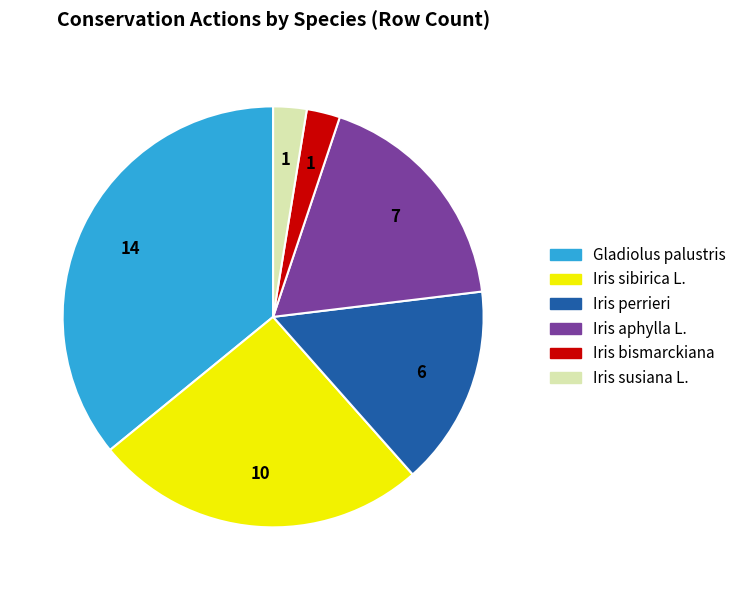

The Iris bismarckiana slice represents 3% of the pie. True or false?

True